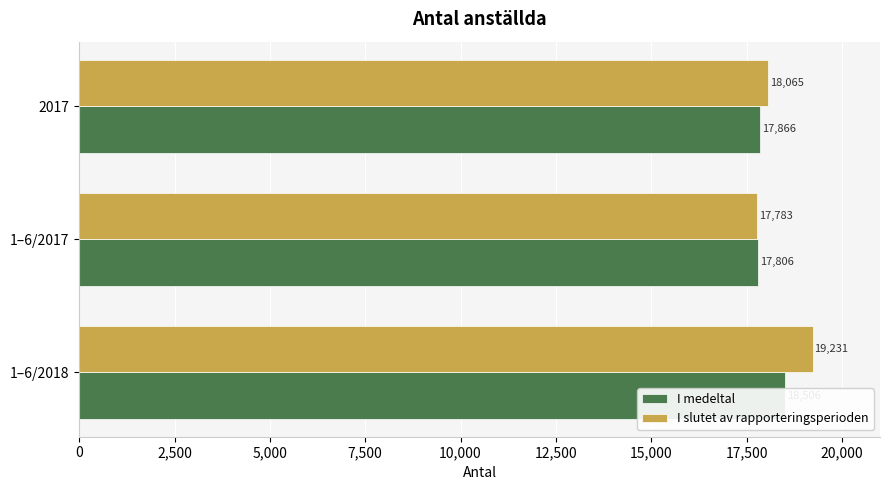

How many values in the I medeltal series exceed 17866?

1